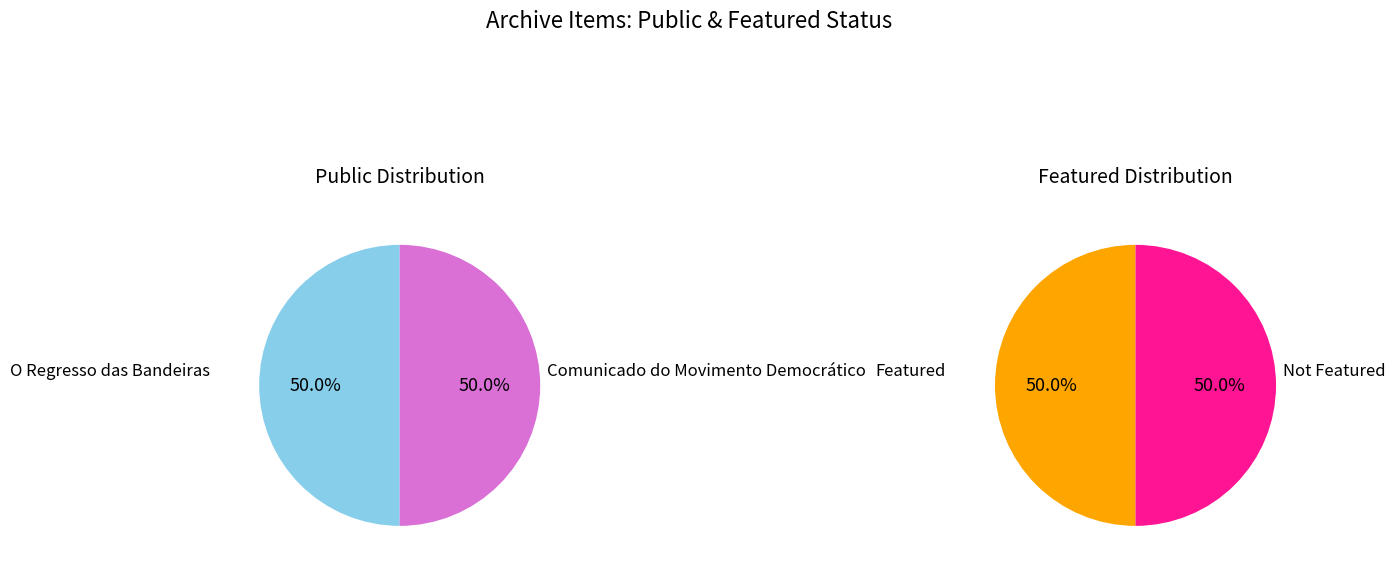

Count the number of slices in the pie.

2